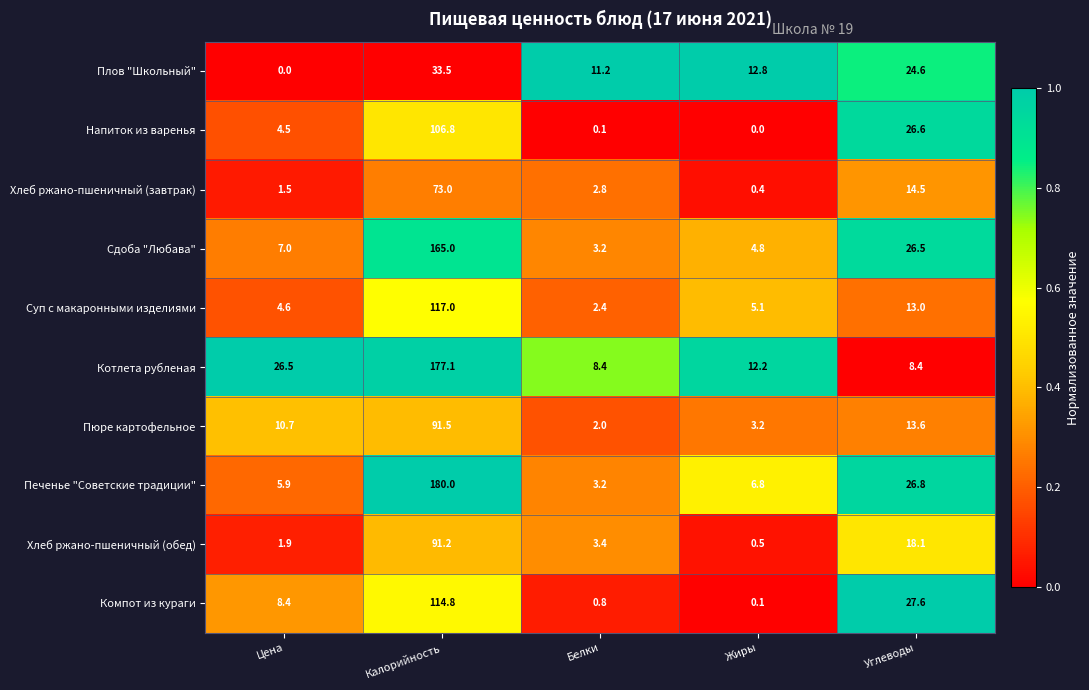

What is the highest value of the Печенье "Советские традиции" series?

180.0